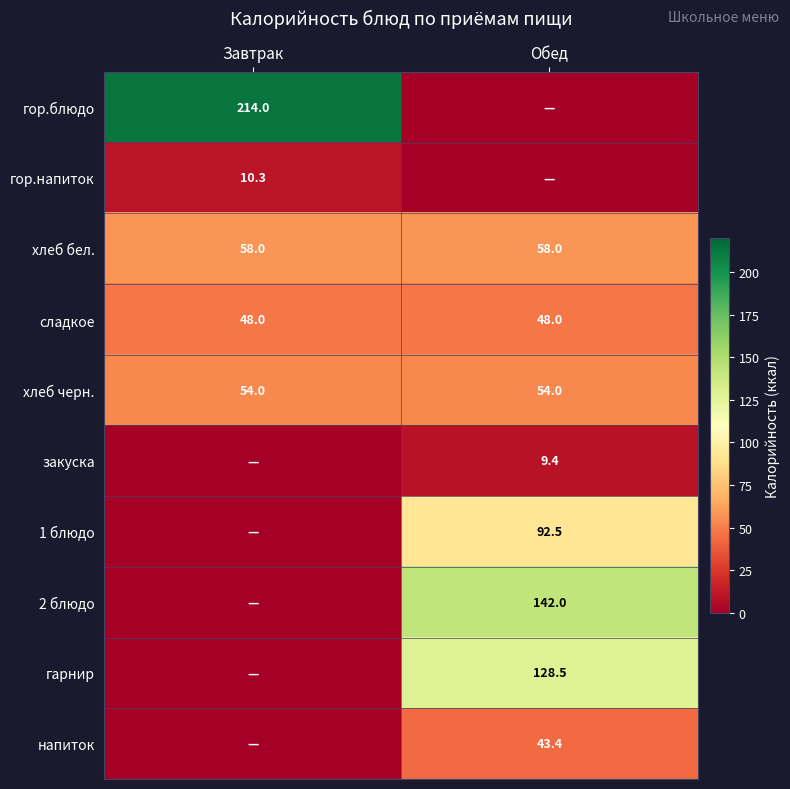

Which category has the highest value across all series?

Завтрак